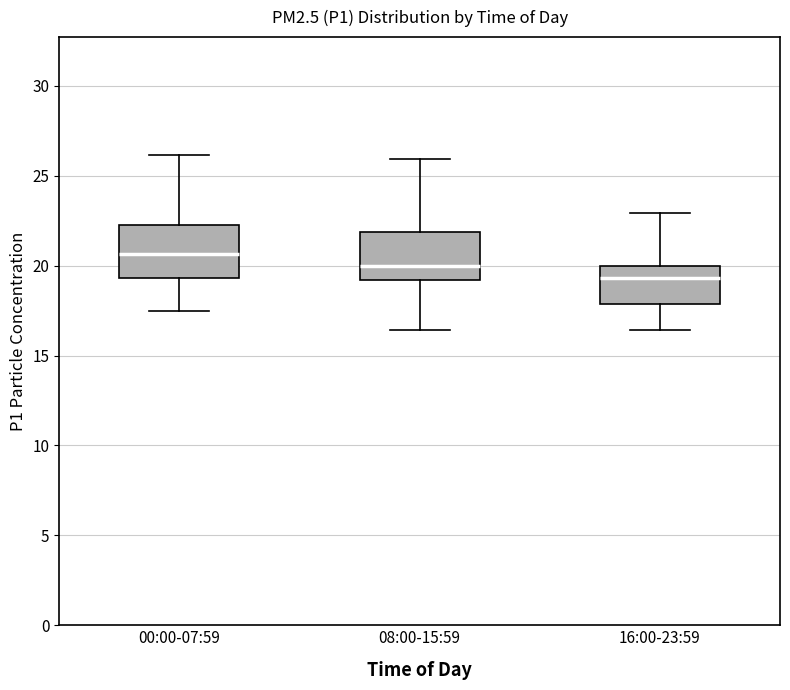

Which box has the highest median line?

00:00-07:59